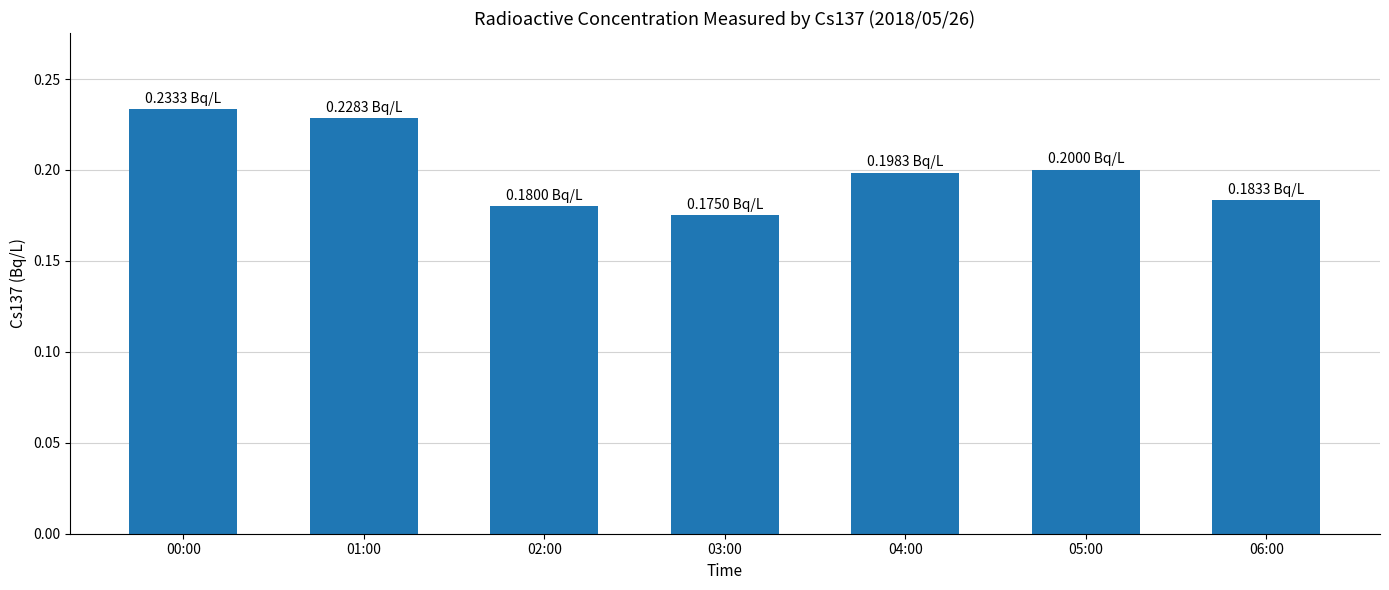

What is the sum of all values?

1.4